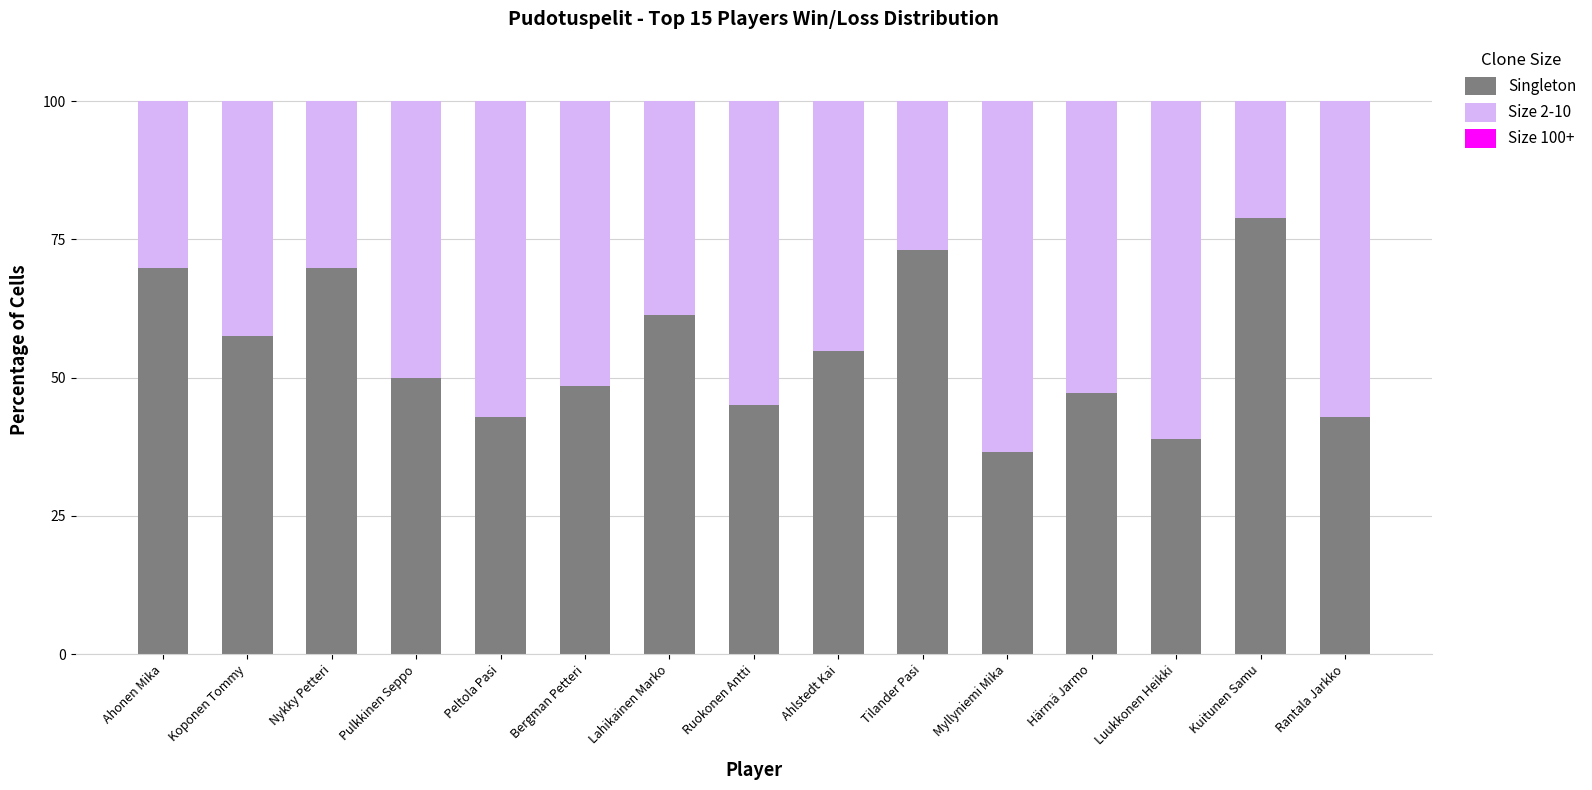

What is the difference between the second highest and second lowest values in the Singleton series?

34.3